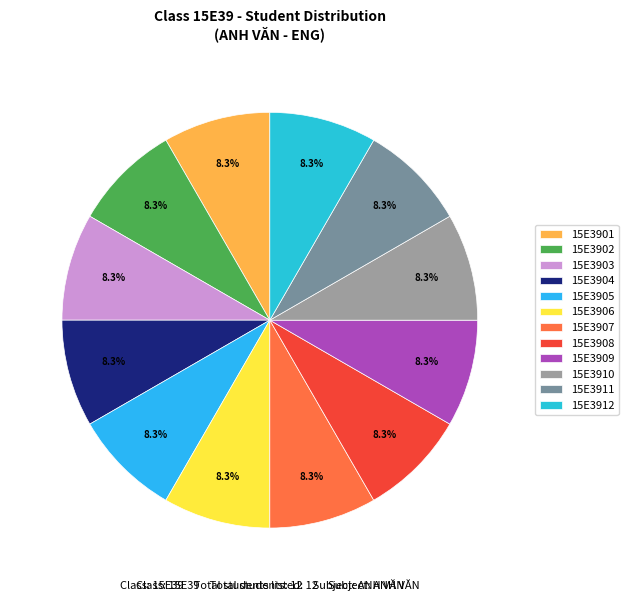

Is 15E3907 the majority of the pie?

No